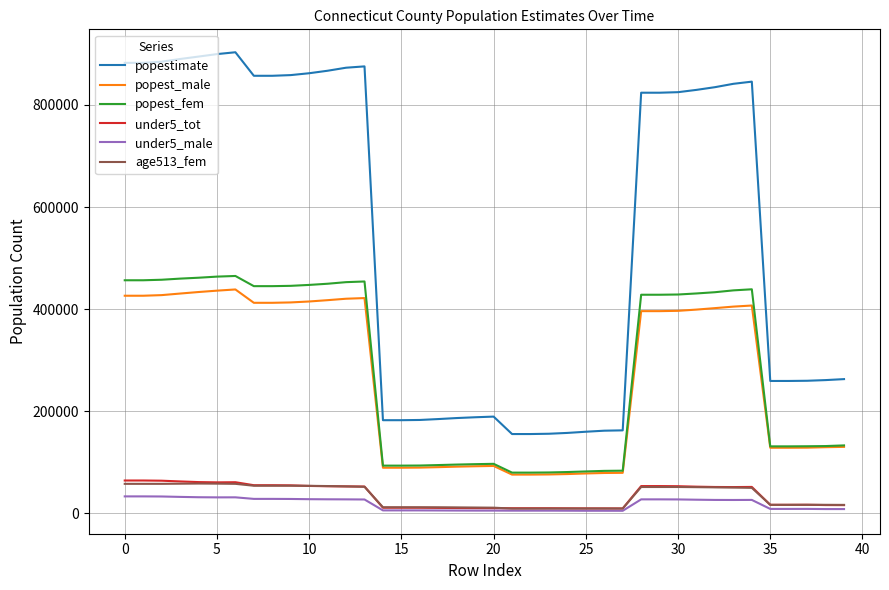

True or false: popest_male and under5_tot cross at least once.

False